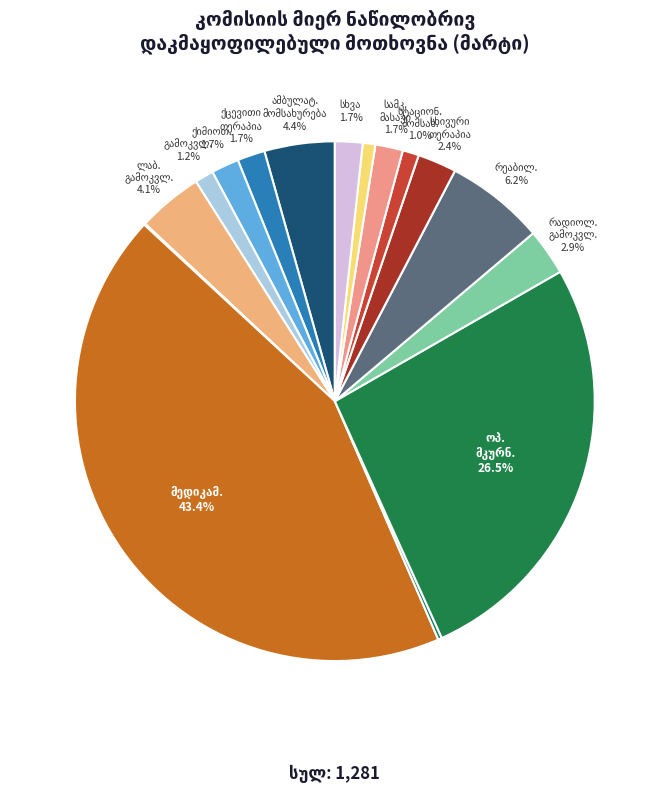

Does სტაციონარული მომსახურება represent more than half of the total?

No